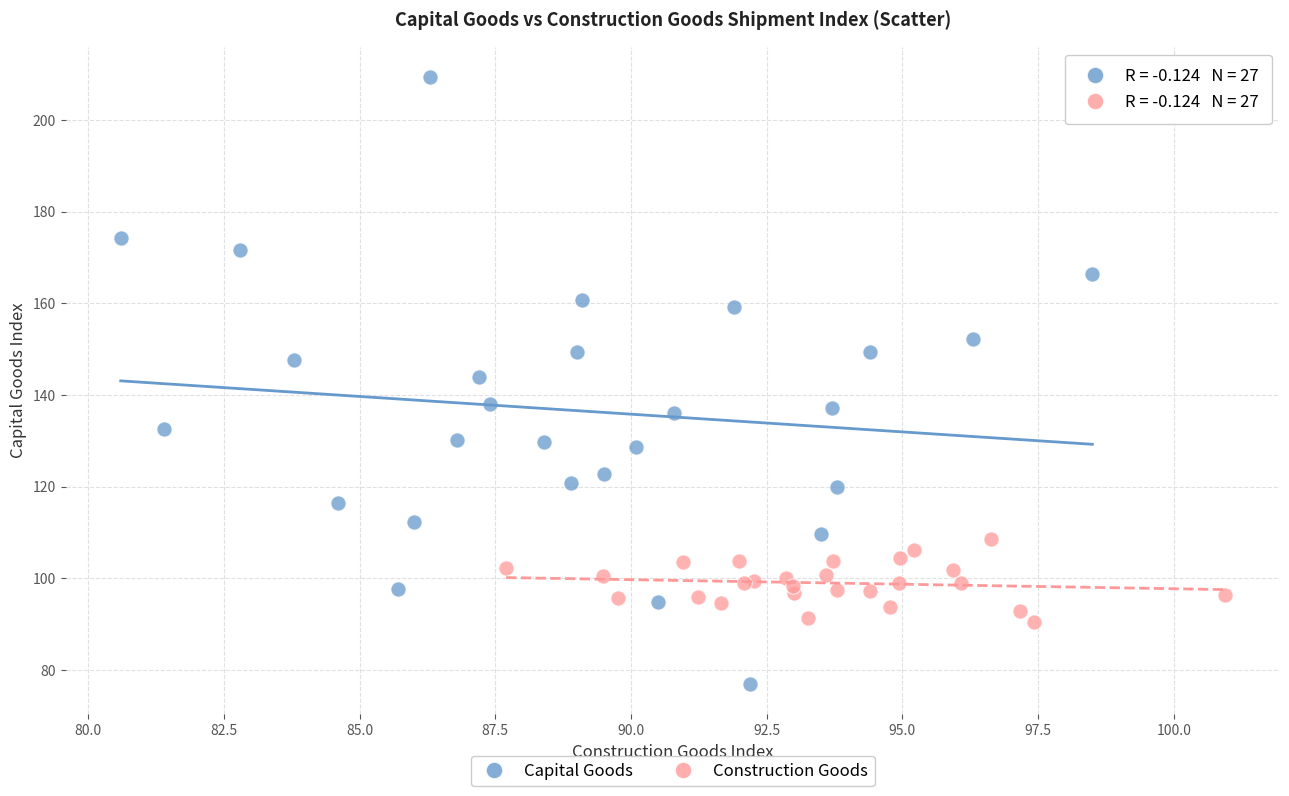

Which series contains the lowest Y value?

Capital Goods